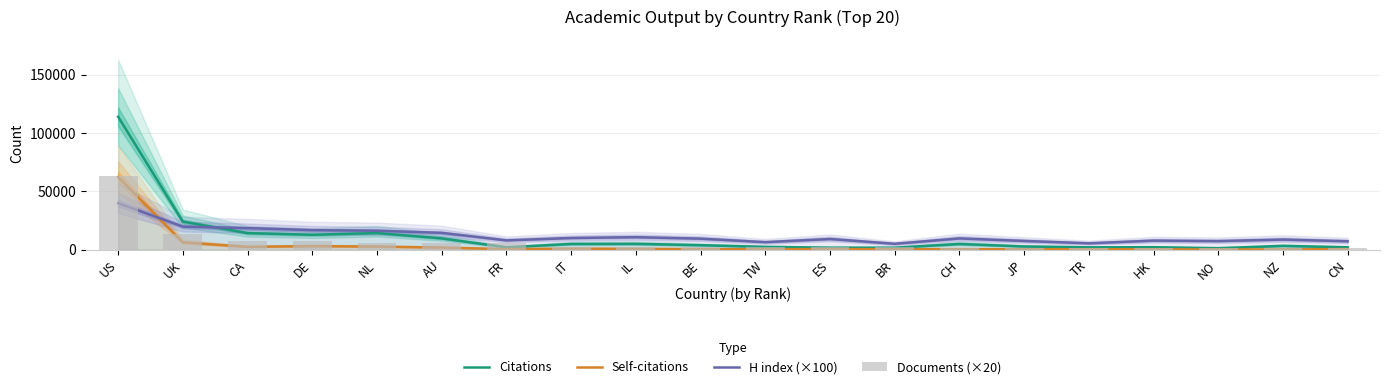

True or false: Citations has a value of 1262.8 at NO.

True